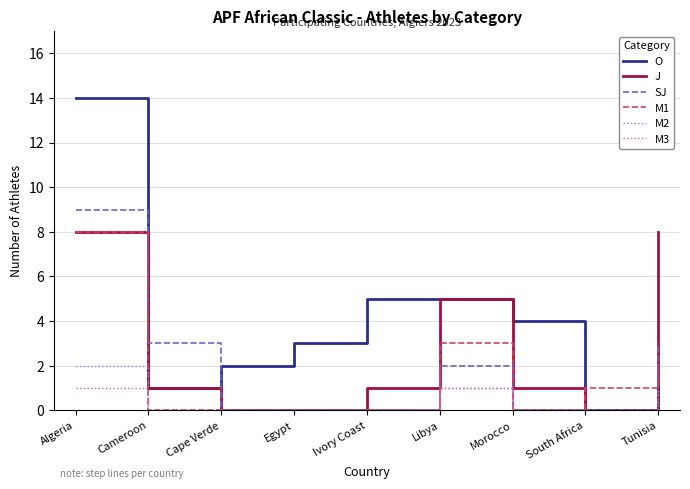

What is the spread (max minus min) of values at Morocco?

4